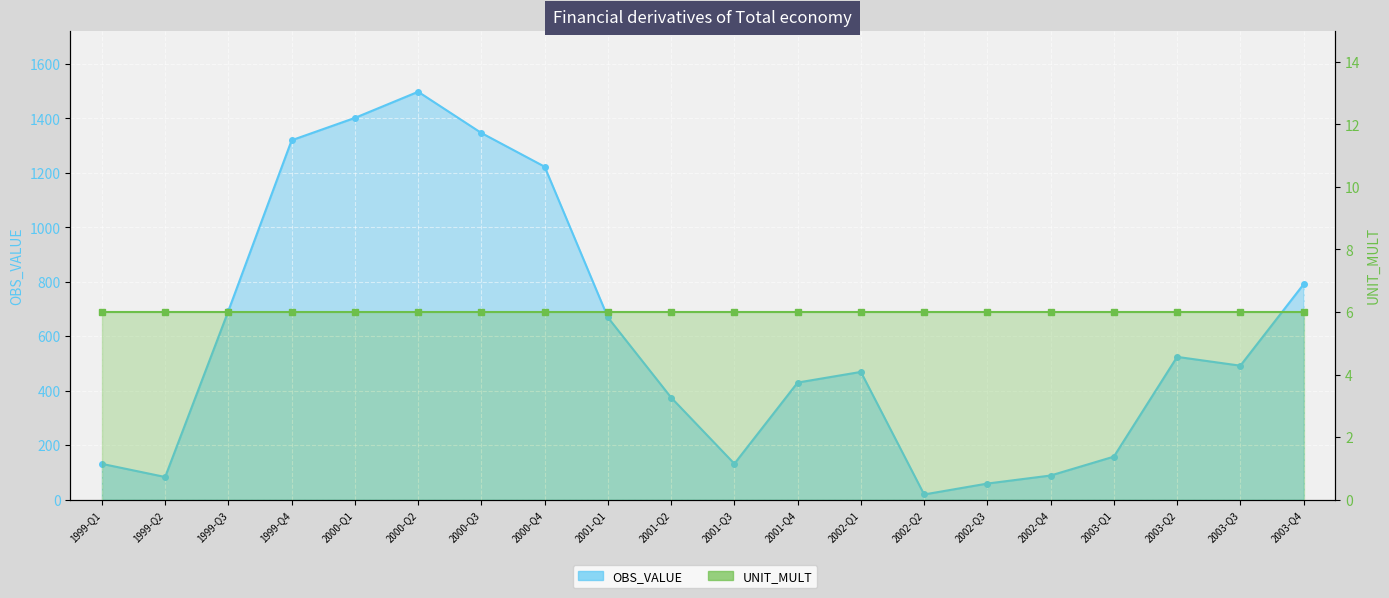

What is the difference between the values at 2003-Q4 and 2000-Q2?

706.9